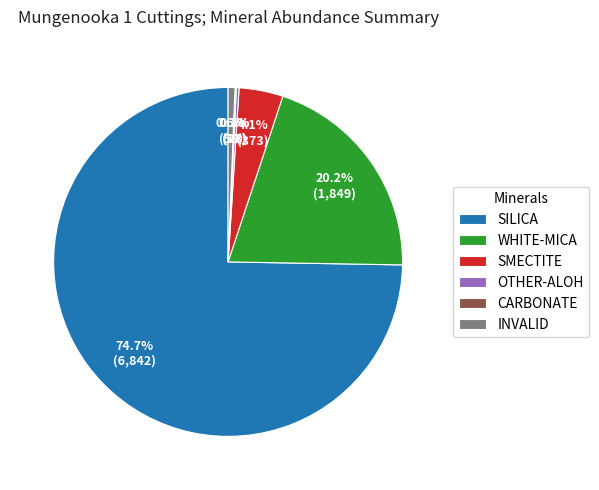

What is the ratio of the value at WHITE-MICA to the value at SILICA?

0.3